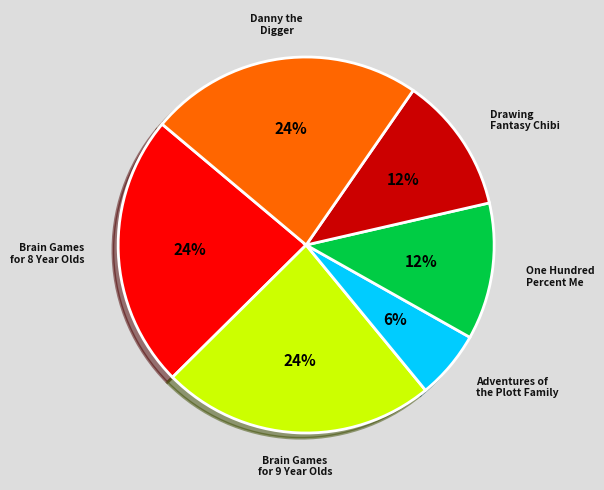

To the nearest percent, what is the average slice percentage?

17%